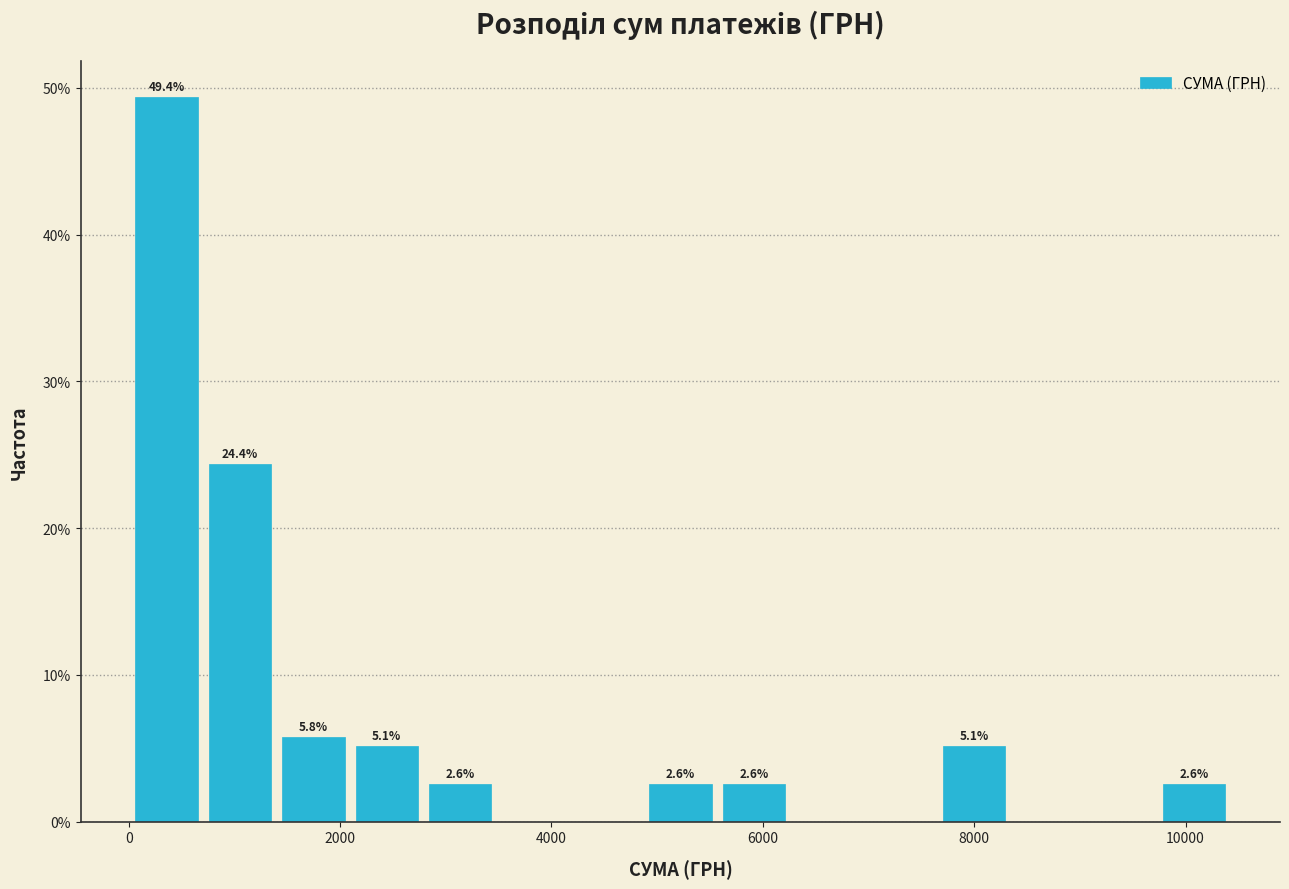

Around what value on the x-axis is the tallest bar? Give the approximate position of its centre, as read against the axis.

400